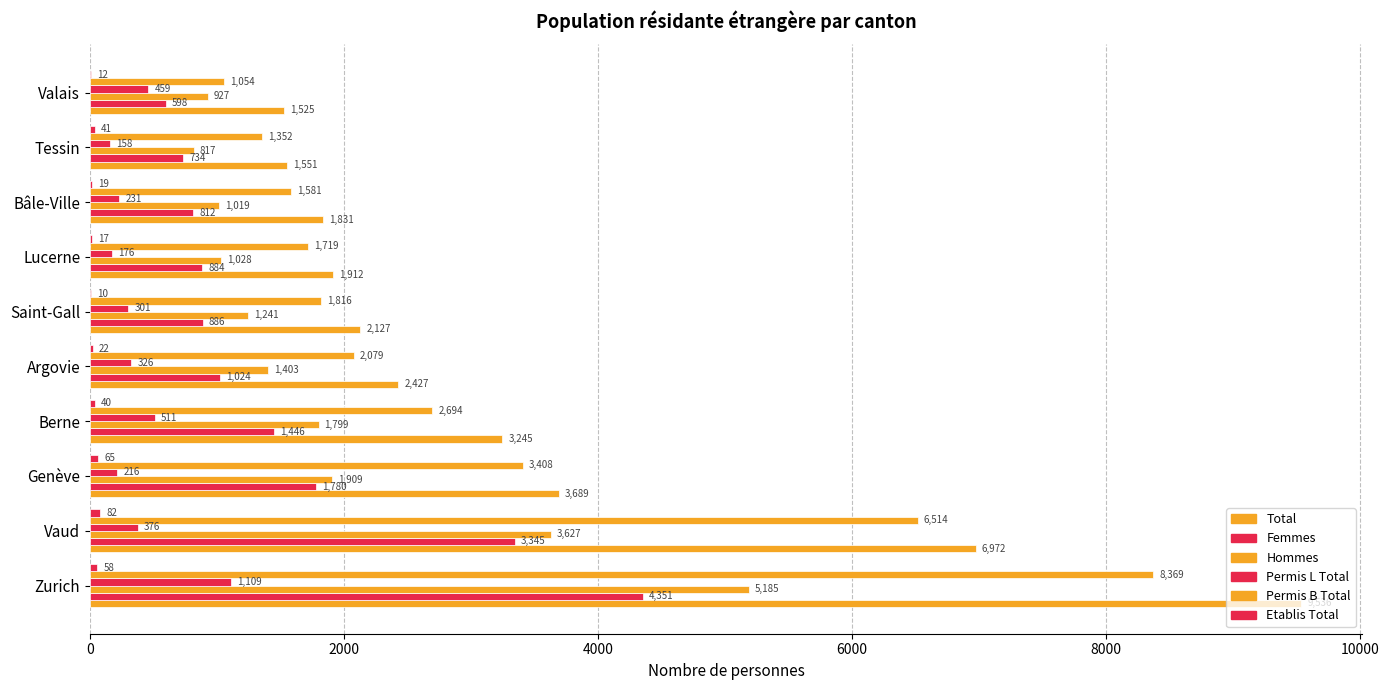

What is the difference between the maximum and minimum values in the Permis B Total series?

7315